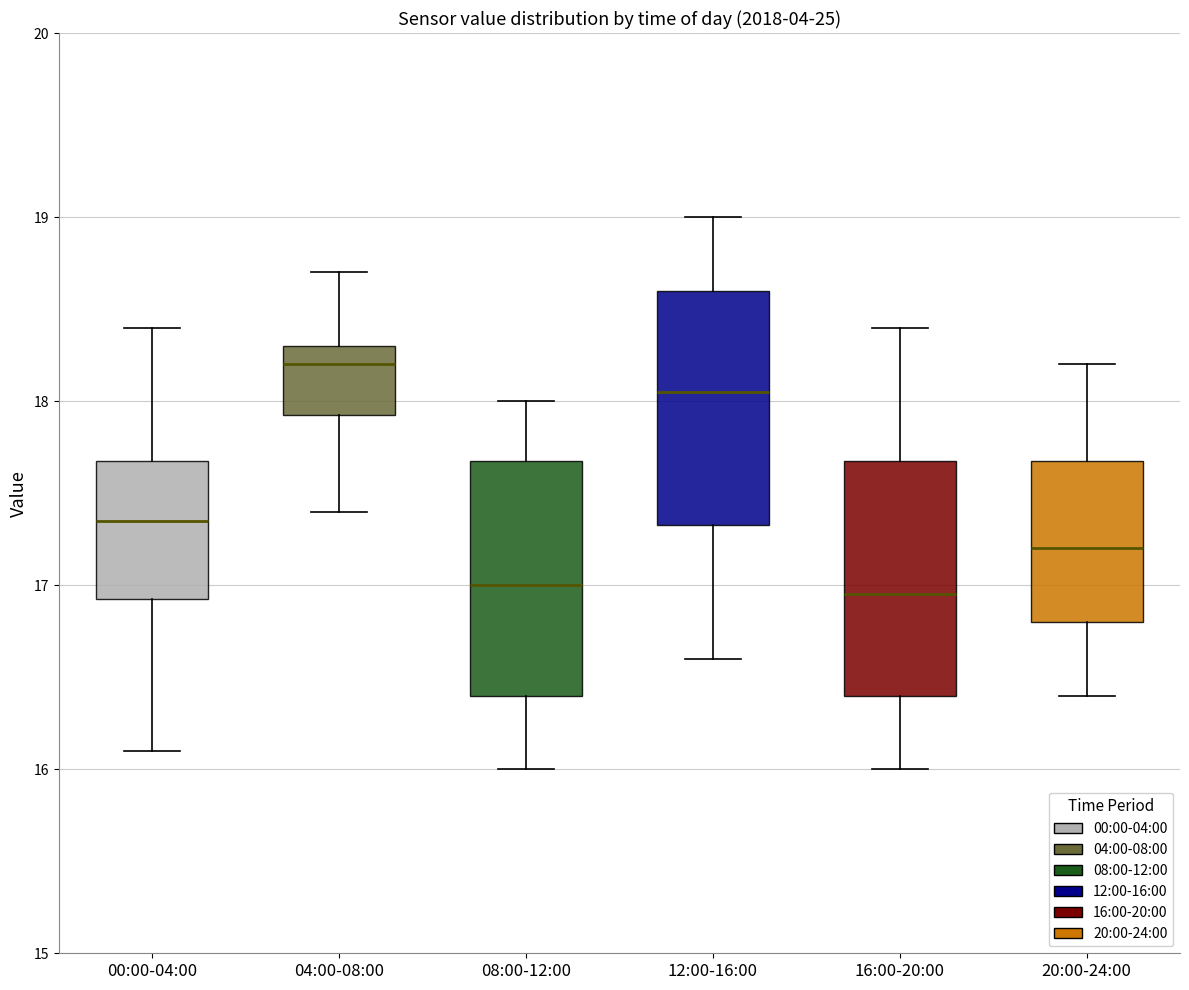

Reading left to right, transcribe this box plot: for each box, give where its median line is, the range the box spans, and where its two whiskers end, as read against the y-axis. The values are not printed on the chart, so give them approximately, as read against the axis.

00:00-04:00: median 17.4, box 16.9 to 17.7, whiskers 16.1 to 18.4
04:00-08:00: median 18.2, box 17.9 to 18.3, whiskers 17.4 to 18.7
08:00-12:00: median 17.0, box 16.4 to 17.7, whiskers 16.0 to 18.0
12:00-16:00: median 18.1, box 17.3 to 18.6, whiskers 16.6 to 19.0
16:00-20:00: median 17.0, box 16.4 to 17.7, whiskers 16.0 to 18.4
20:00-24:00: median 17.2, box 16.8 to 17.7, whiskers 16.4 to 18.2